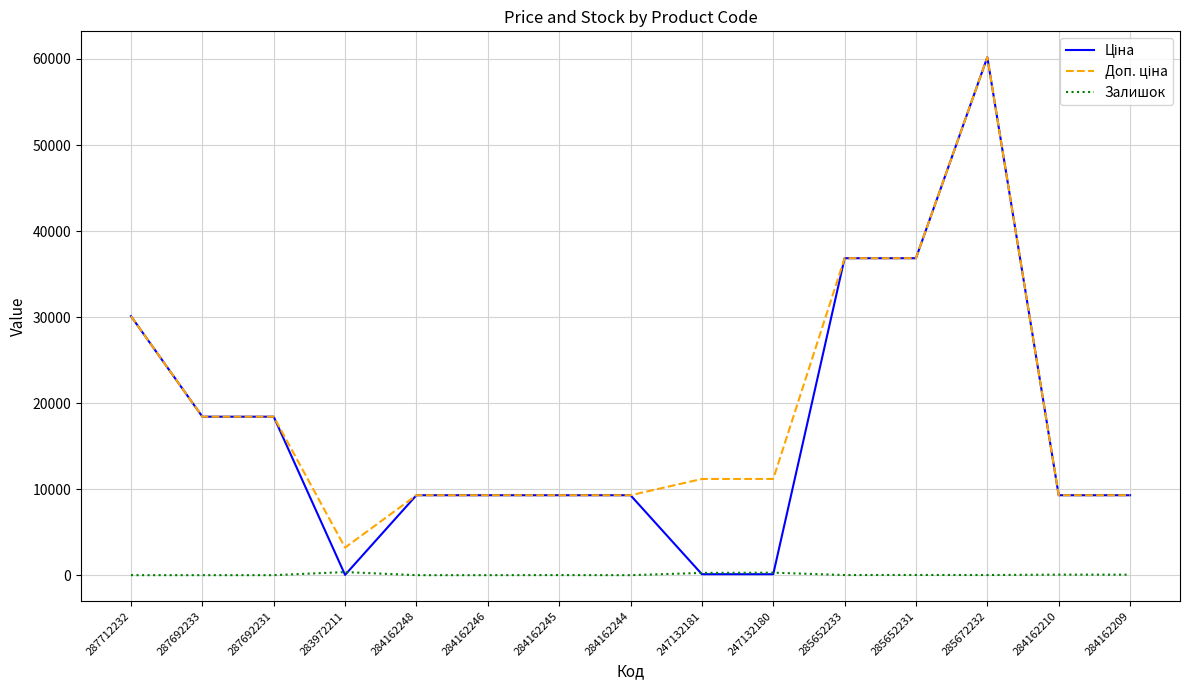

At which category does the chart reach its peak across all series?

285672232